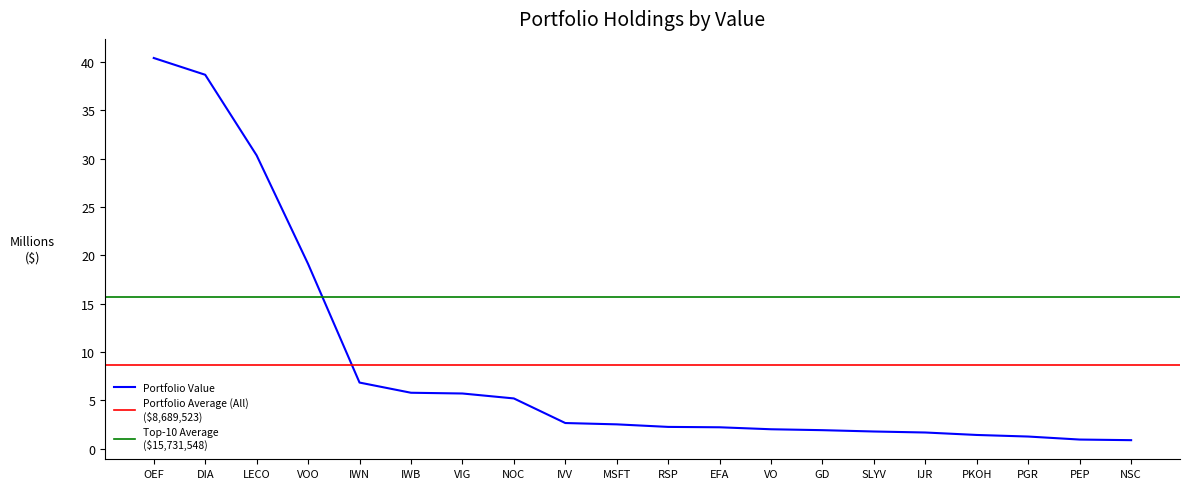

What is the difference between the maximum and minimum values?

39516060